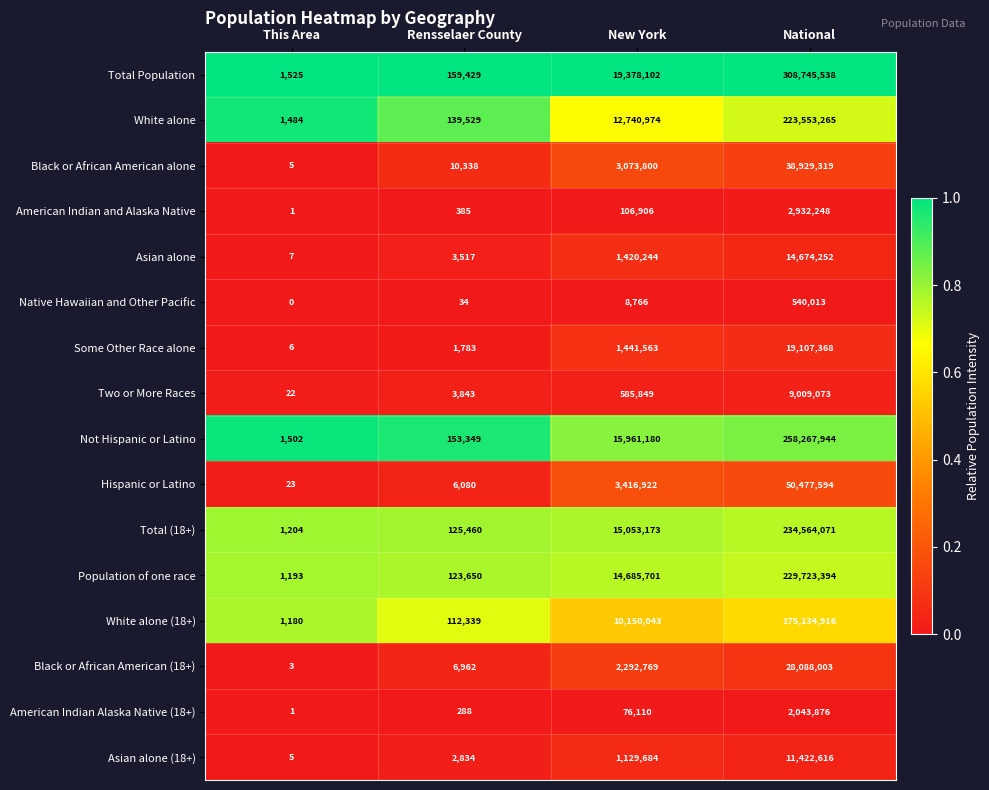

Is it true that Total Population equals 308745538 at National?

True